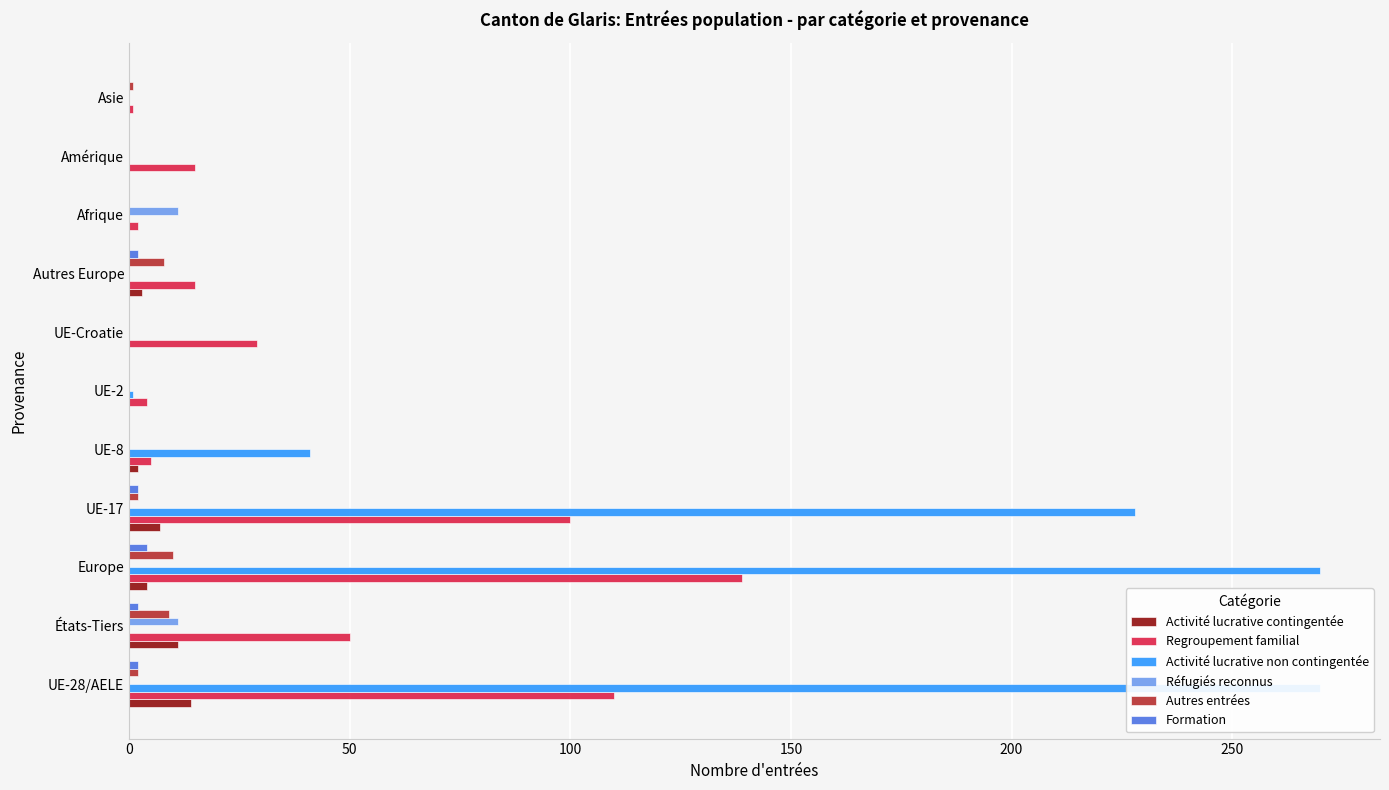

Which series has the largest total across all categories?

Activité lucrative non contingentée